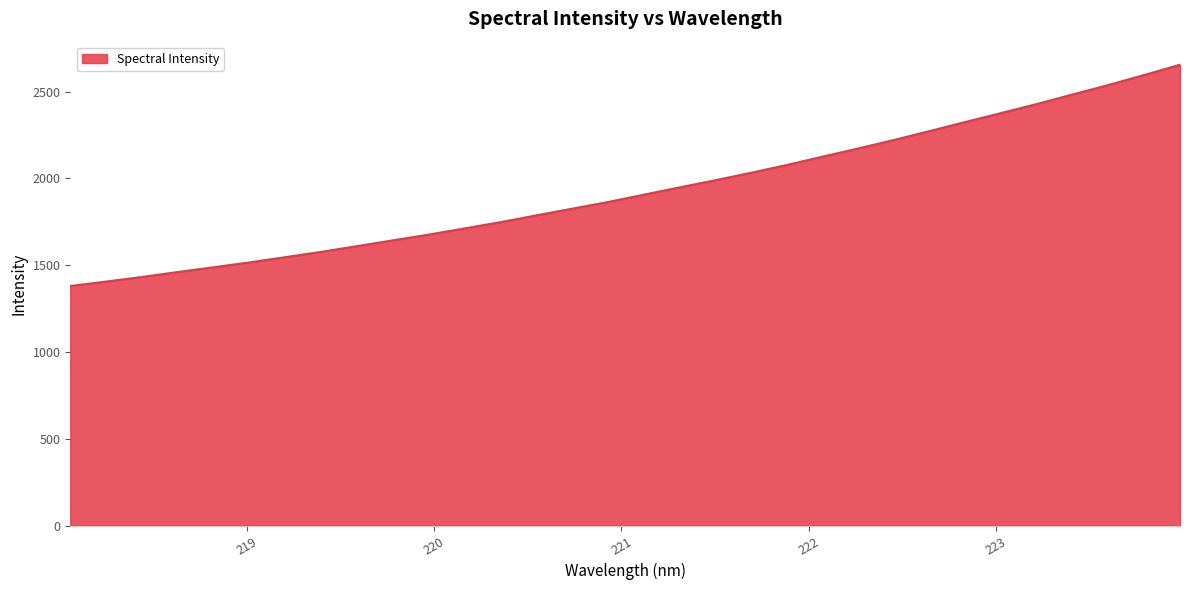

What is the difference between the maximum and minimum values?

1274.4